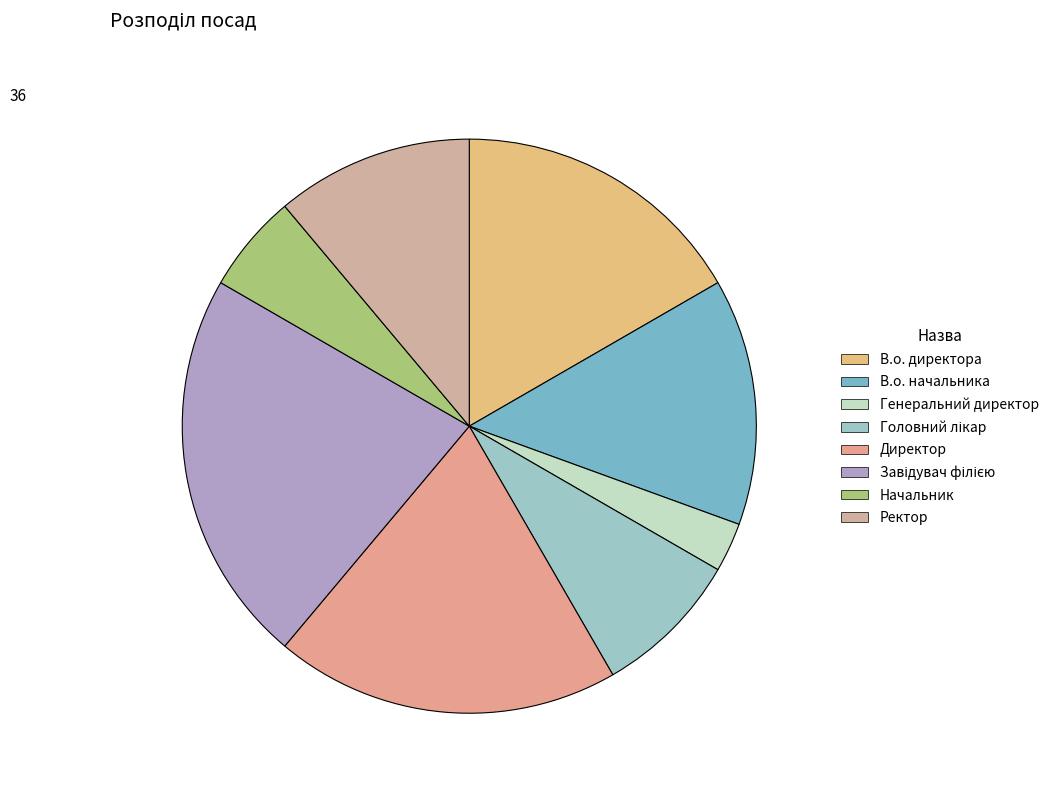

What is the largest slice in the pie chart?

Завідувач філією